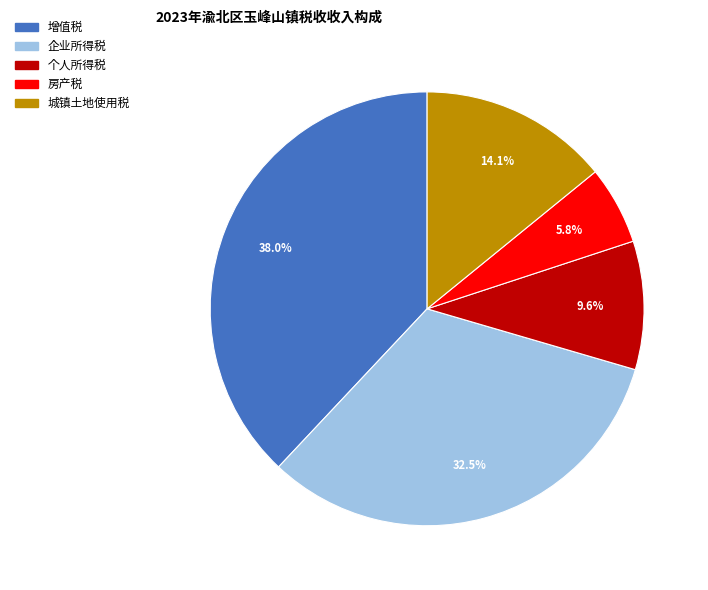

True or false: 房产税 accounts for 1% of the total.

False